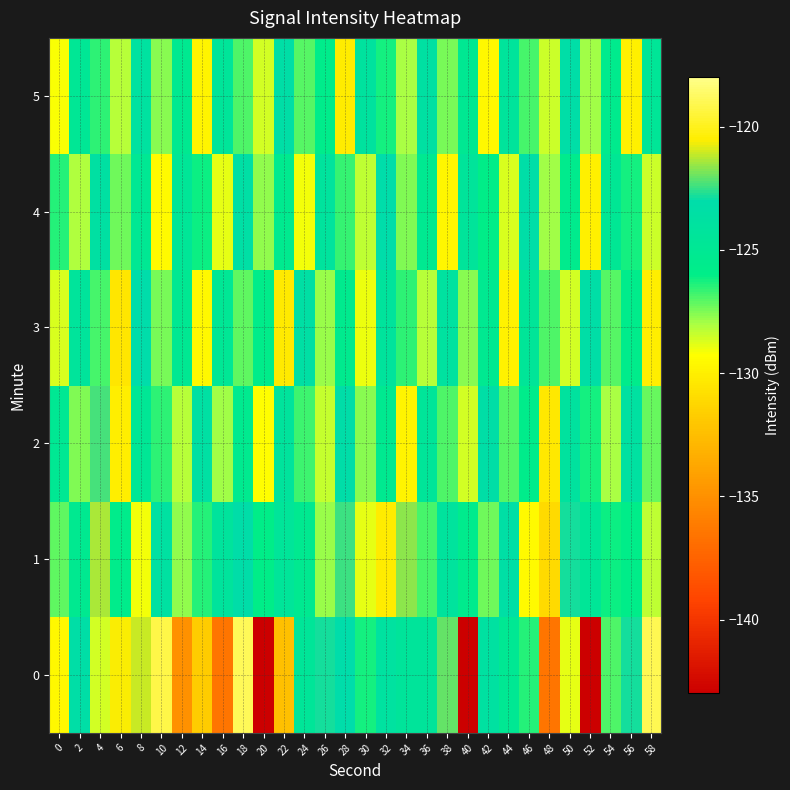

Rank the series by their maximum value, from highest to lowest.

0, 1, 2, 3, 4, 5